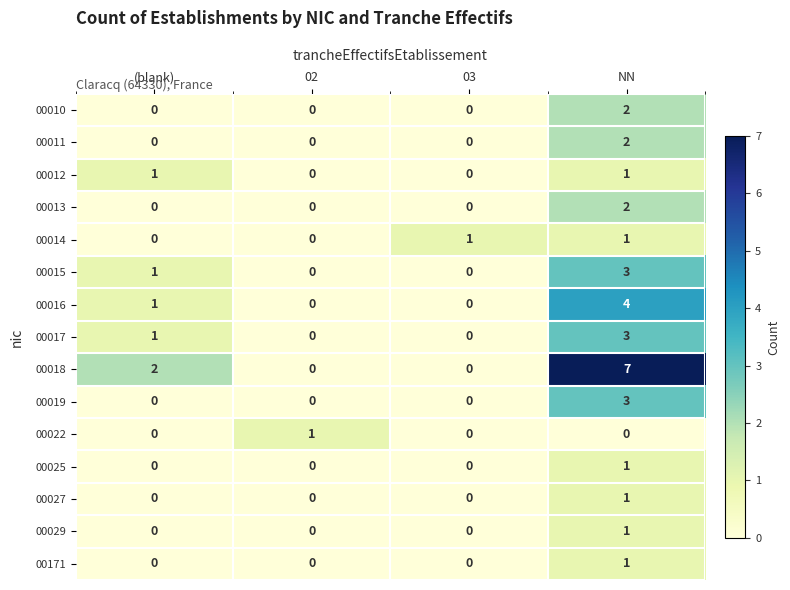

Between 03 and NN, which series saw the biggest shift?

00018